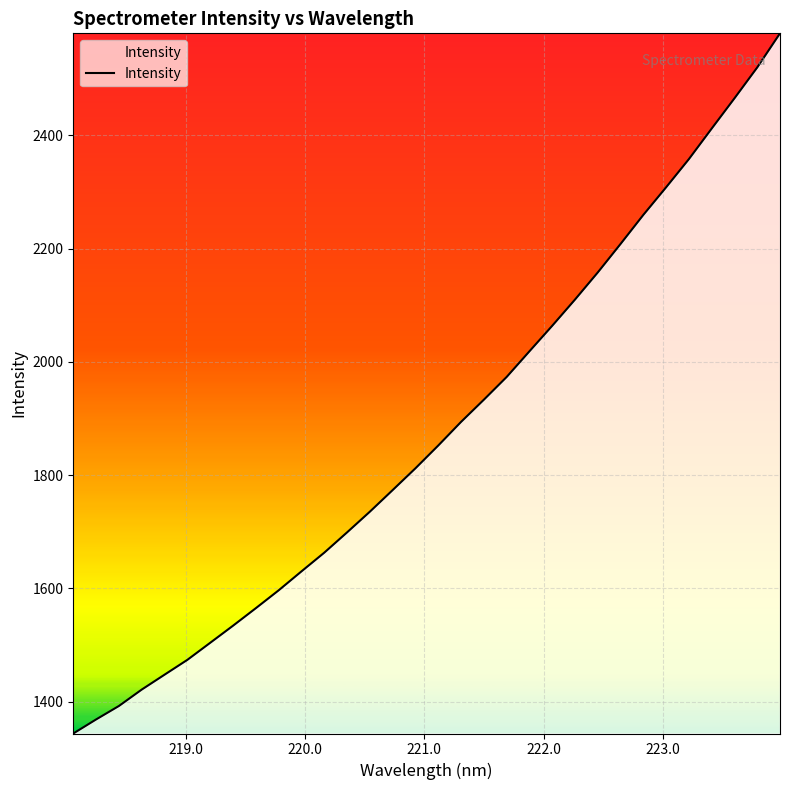

What is the greatest value displayed?

2580.2